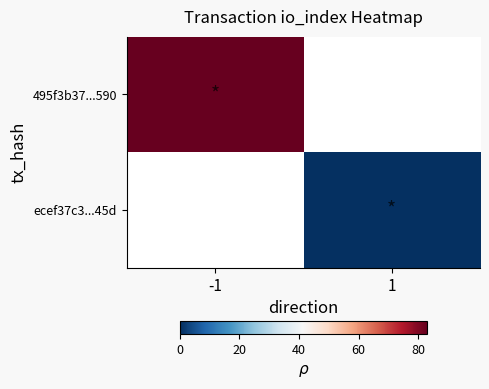

How many values in 495f3b37...590 are above zero?

1